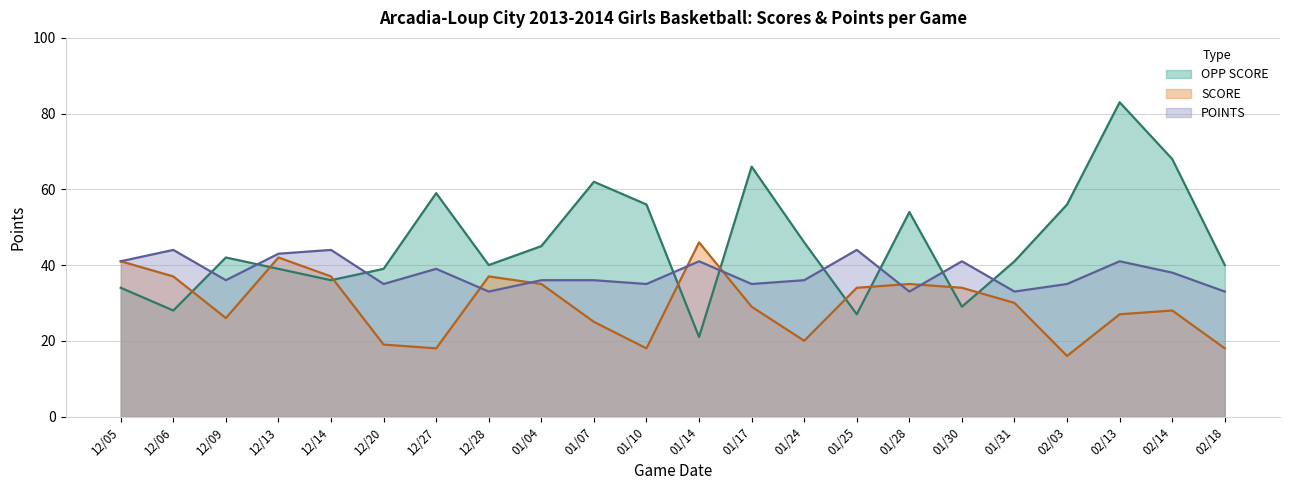

At how many categories does at least one series exceed 75?

1